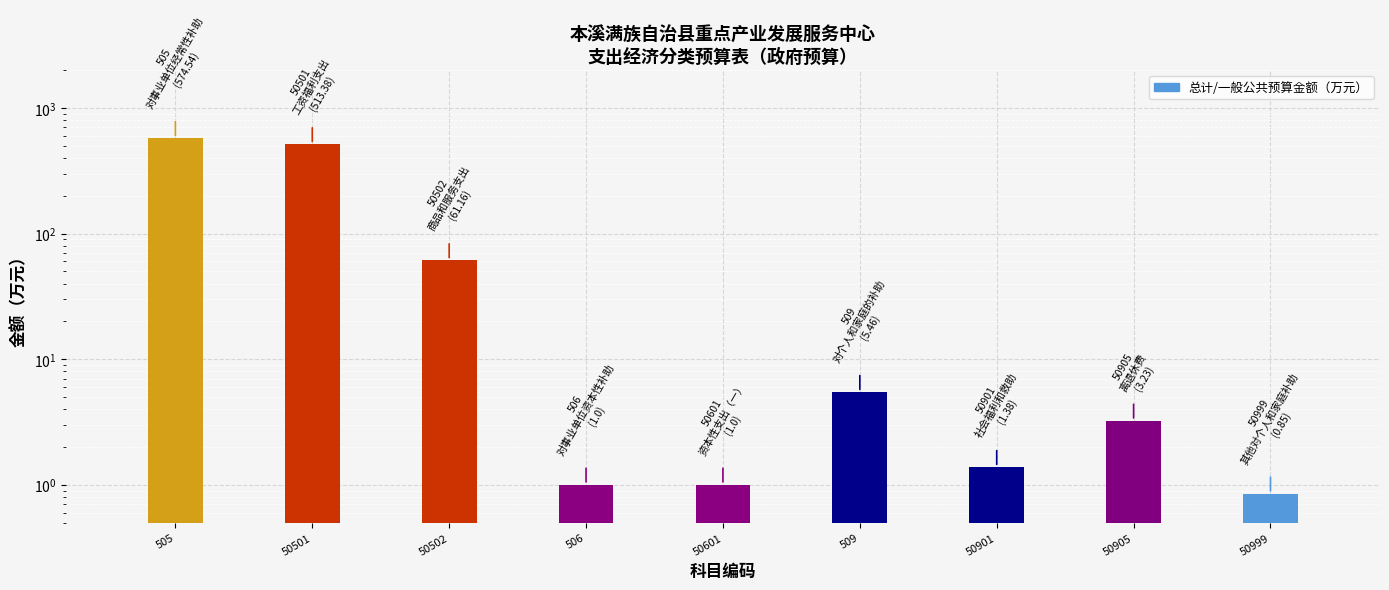

Does the chart contain any negative values?

No